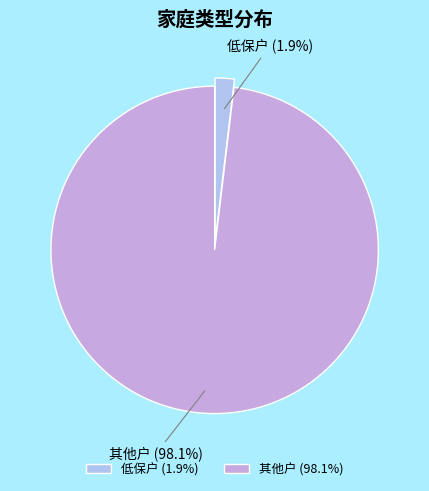

How many slices are in this pie chart?

2